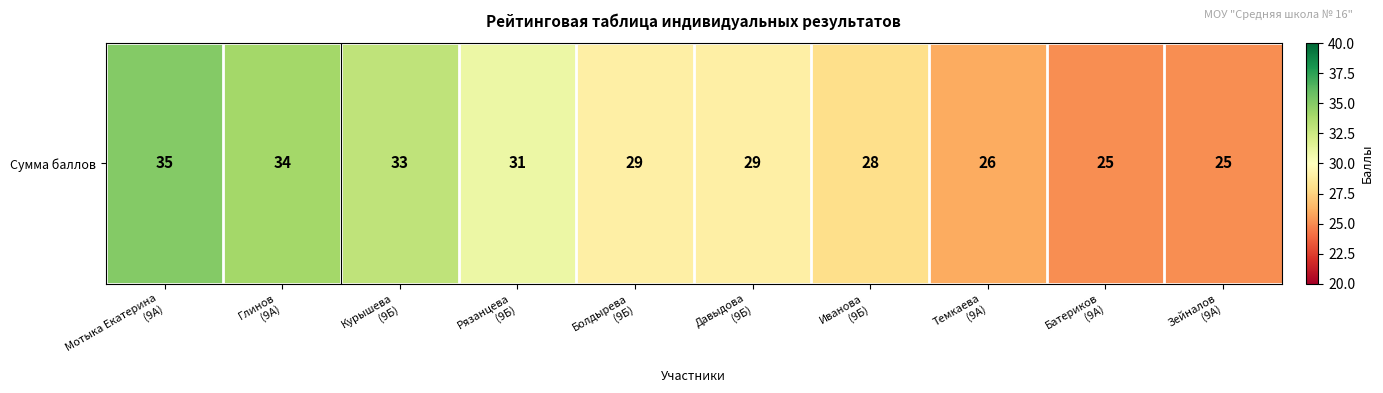

At which label is the value closest to 30?

Рязанцева
(9Б)